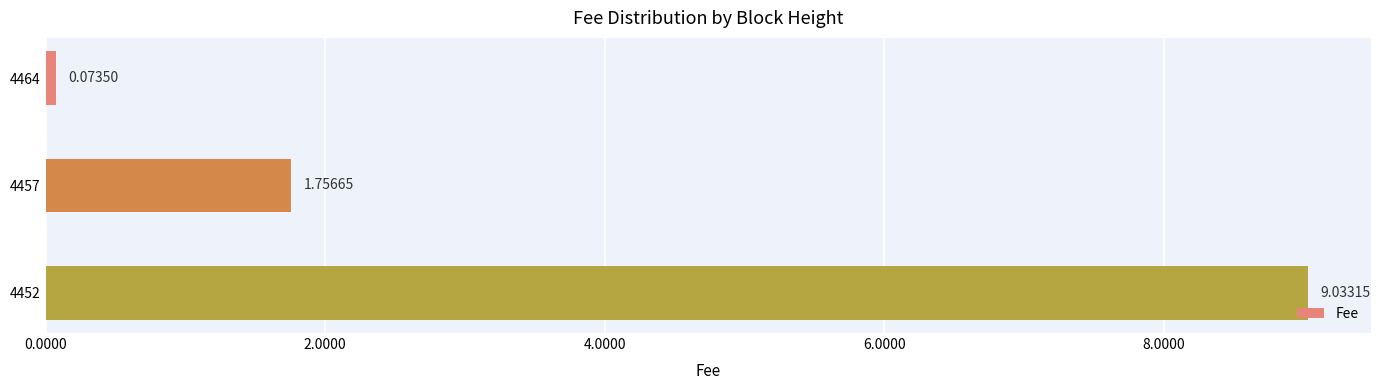

What is the average value?

3.6